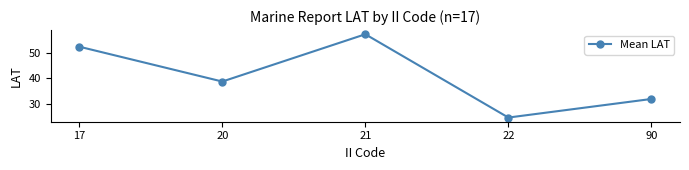

What is the ratio of the value at 17 to the value at 21?

0.9